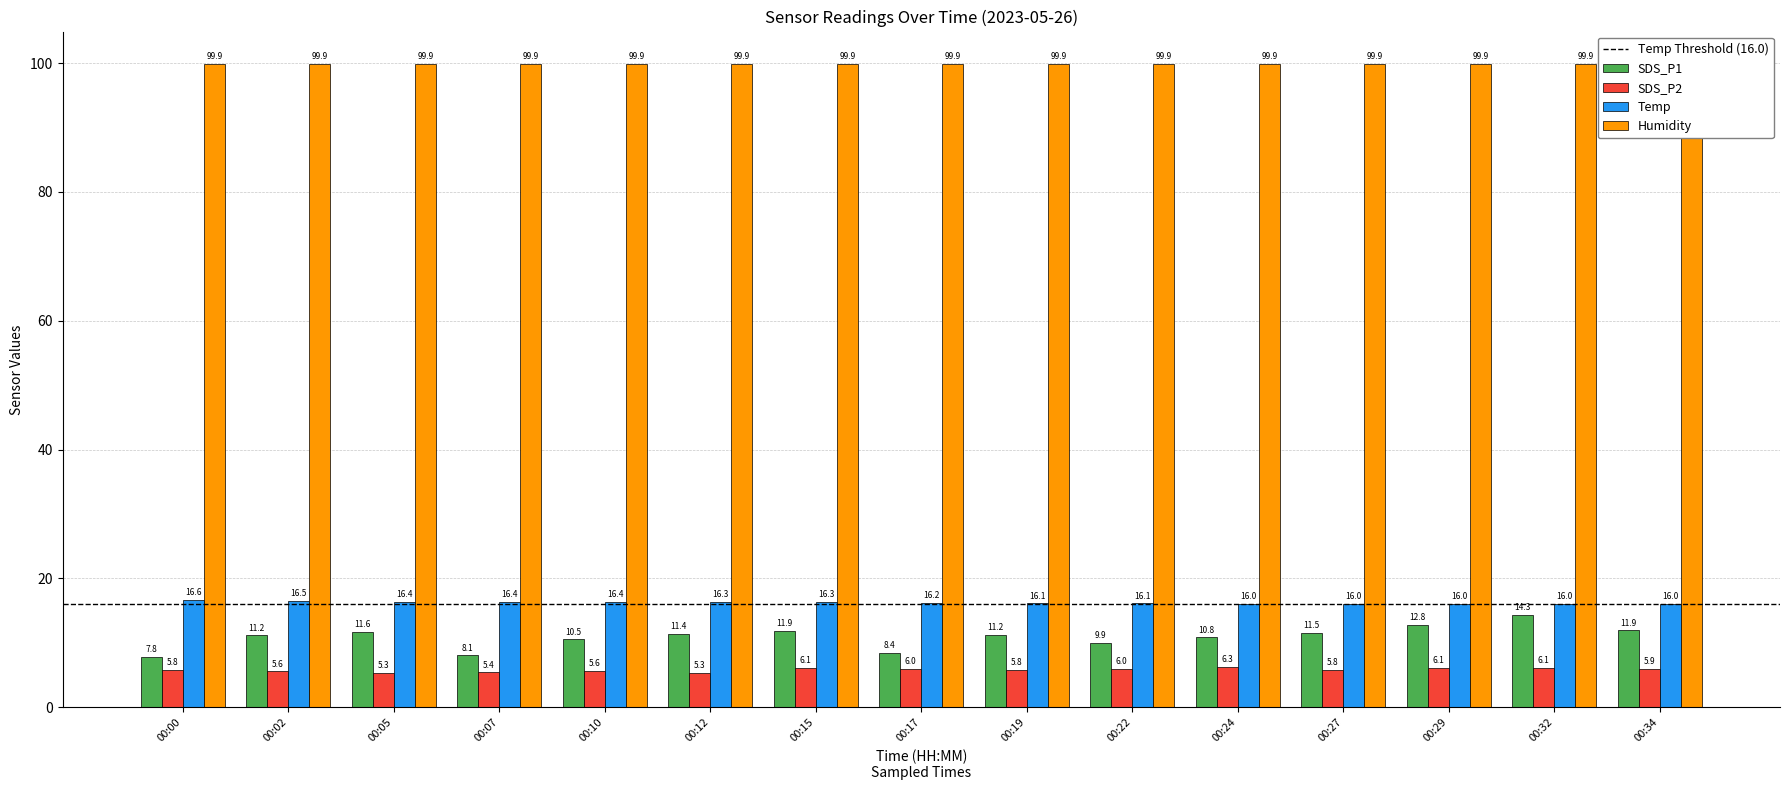

Count the number of categories in the chart.

15